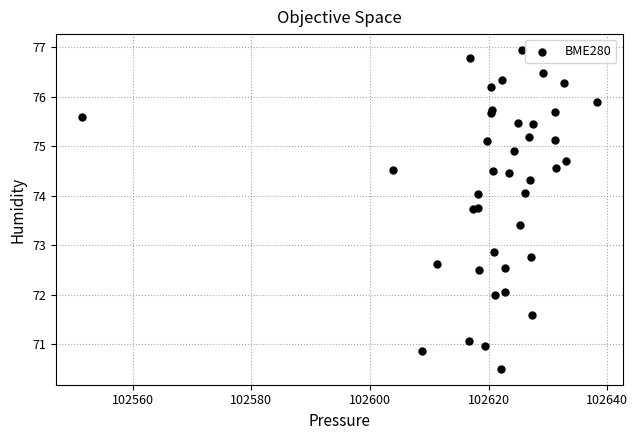

What Y value in the scatter plot is closest to 73?

72.9